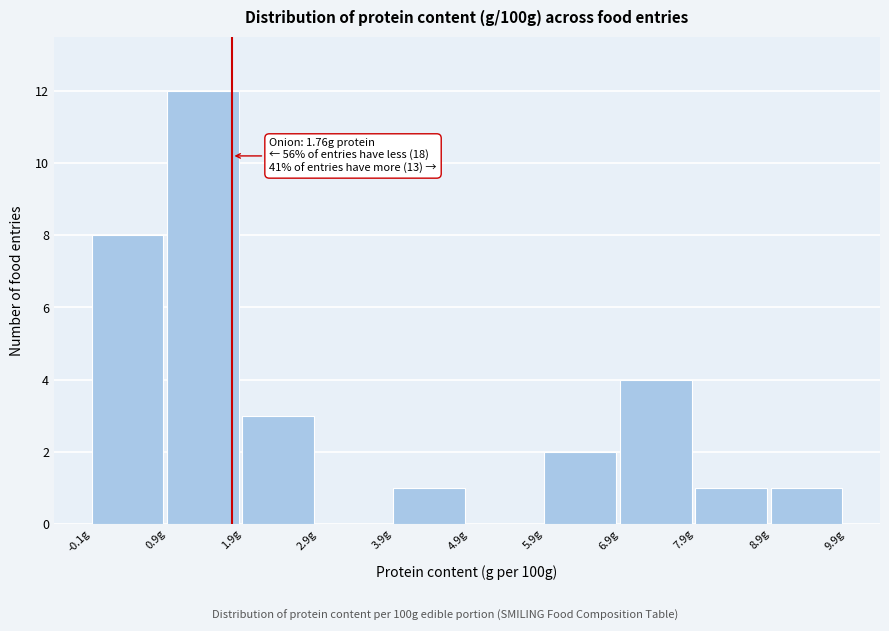

Which range on the x-axis has the tallest bar?

1 to 2